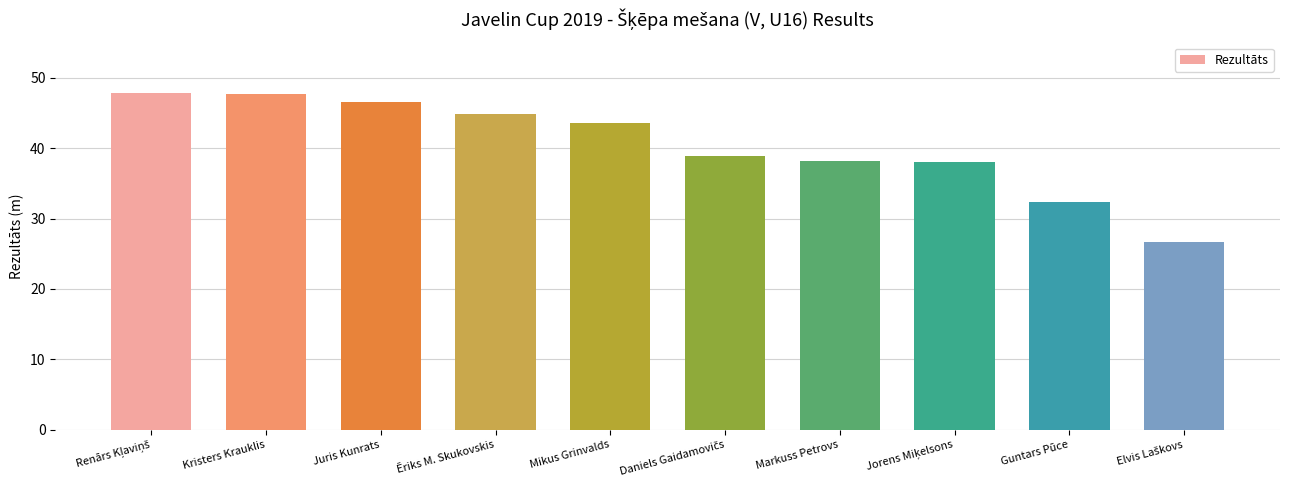

What is the value of the 5th bar from the left?

43.6